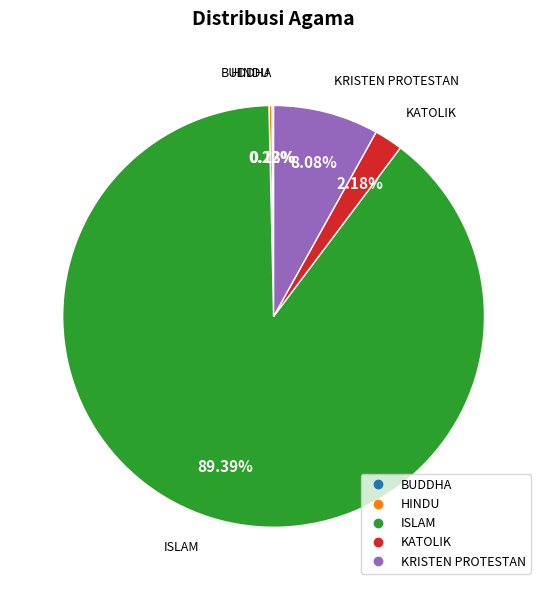

Does any single category account for the majority?

Yes